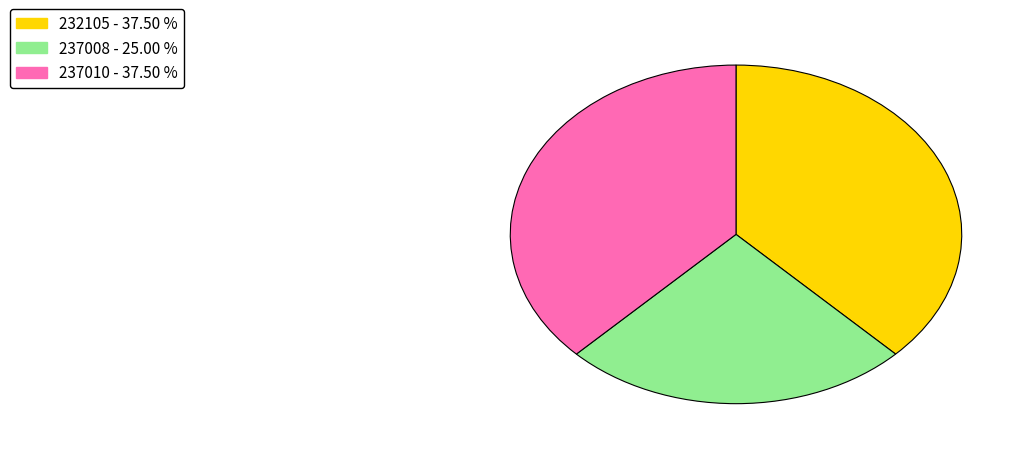

What is the smallest slice in the pie chart?

237008